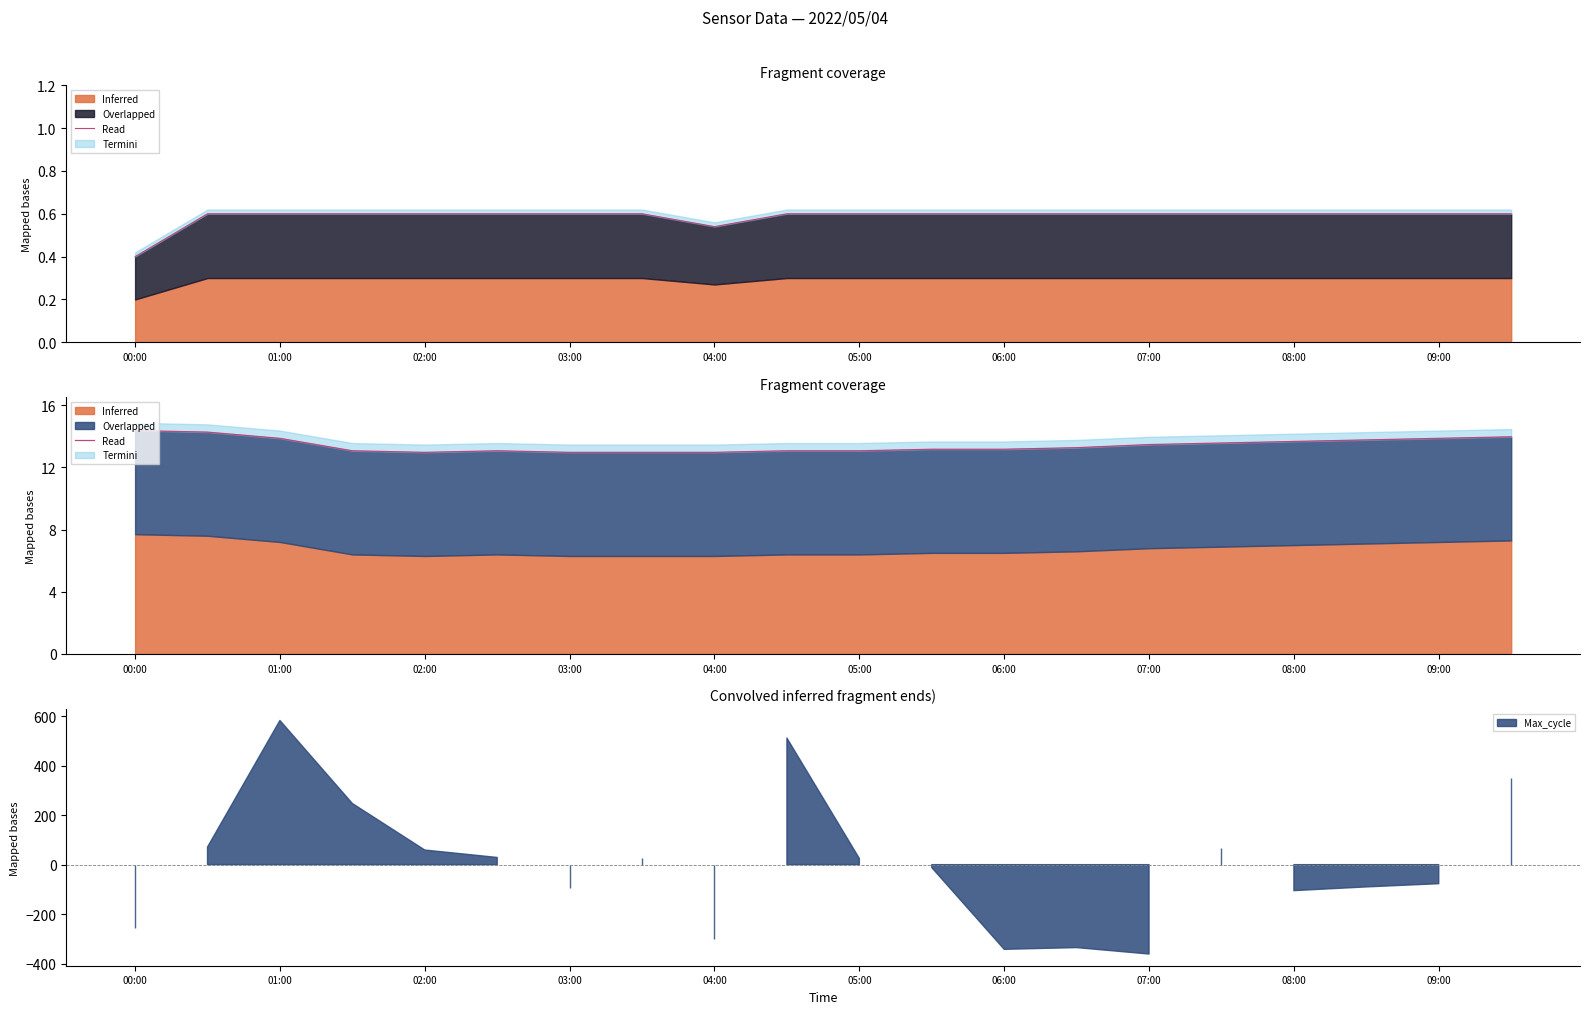

Does the chart have visible grid lines?

No